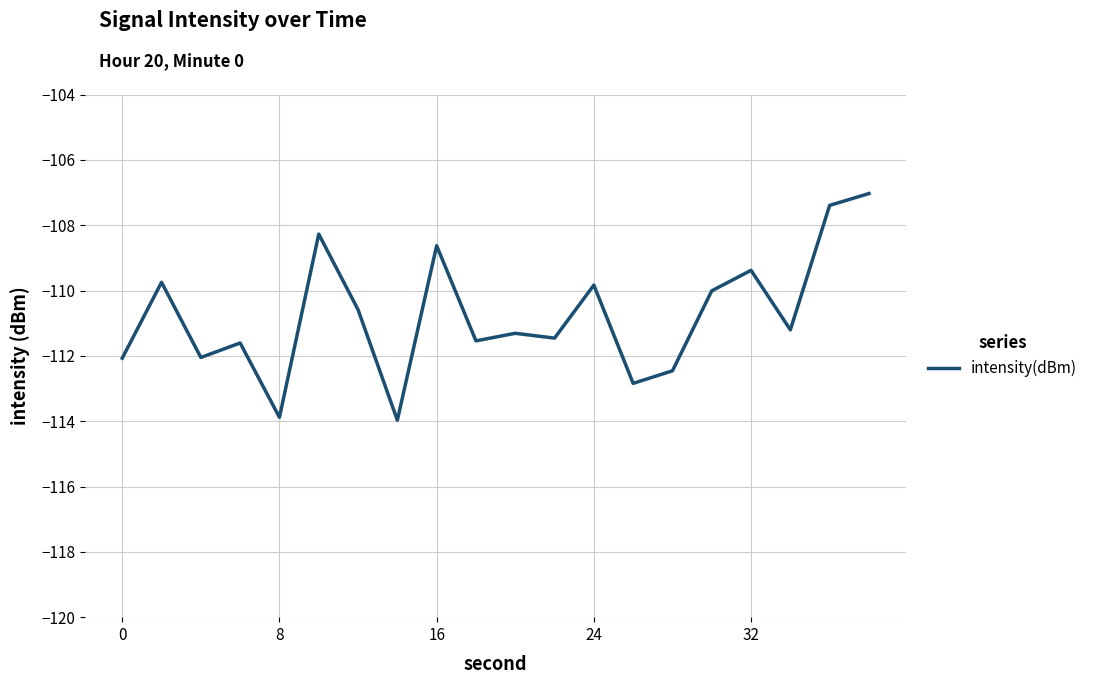

What is the difference between the maximum and minimum values?

6.9